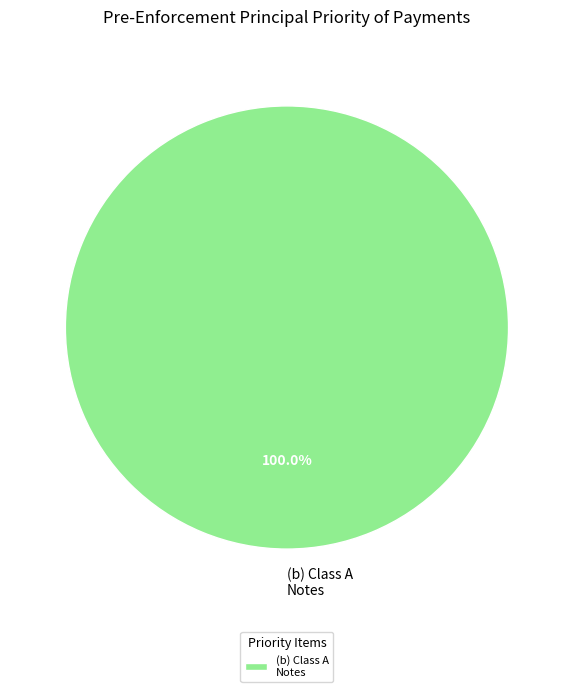

How many segments does this pie chart have?

1